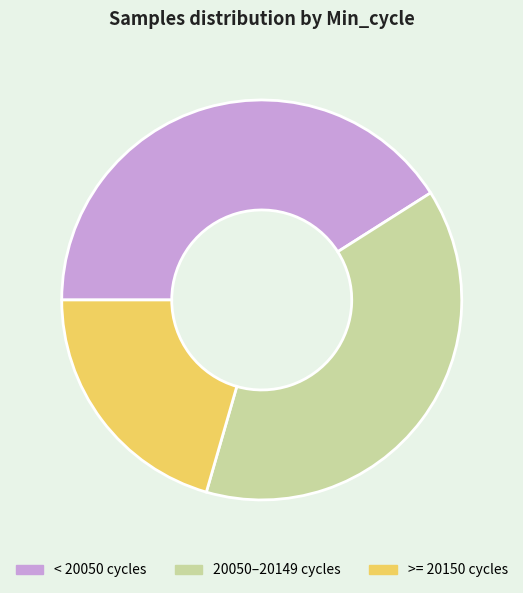

Is the sum of < 20050 cycles and 20050–20149 cycles greater than half?

Yes